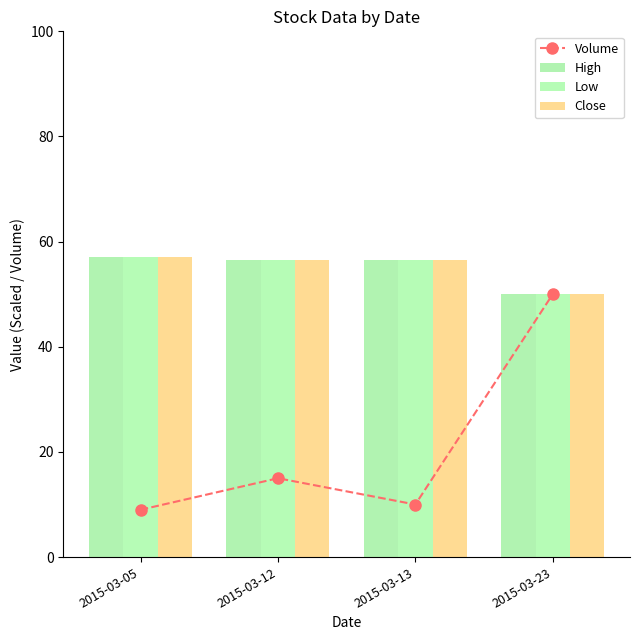

The value of Close at 2015-03-05 is 18.6. True or false?

False